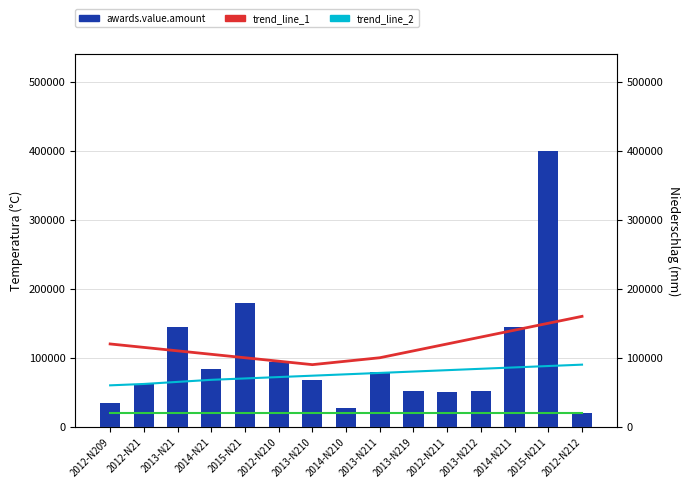

True or false: trend_line_2 has a value of 86000 at 2014-N211.

True